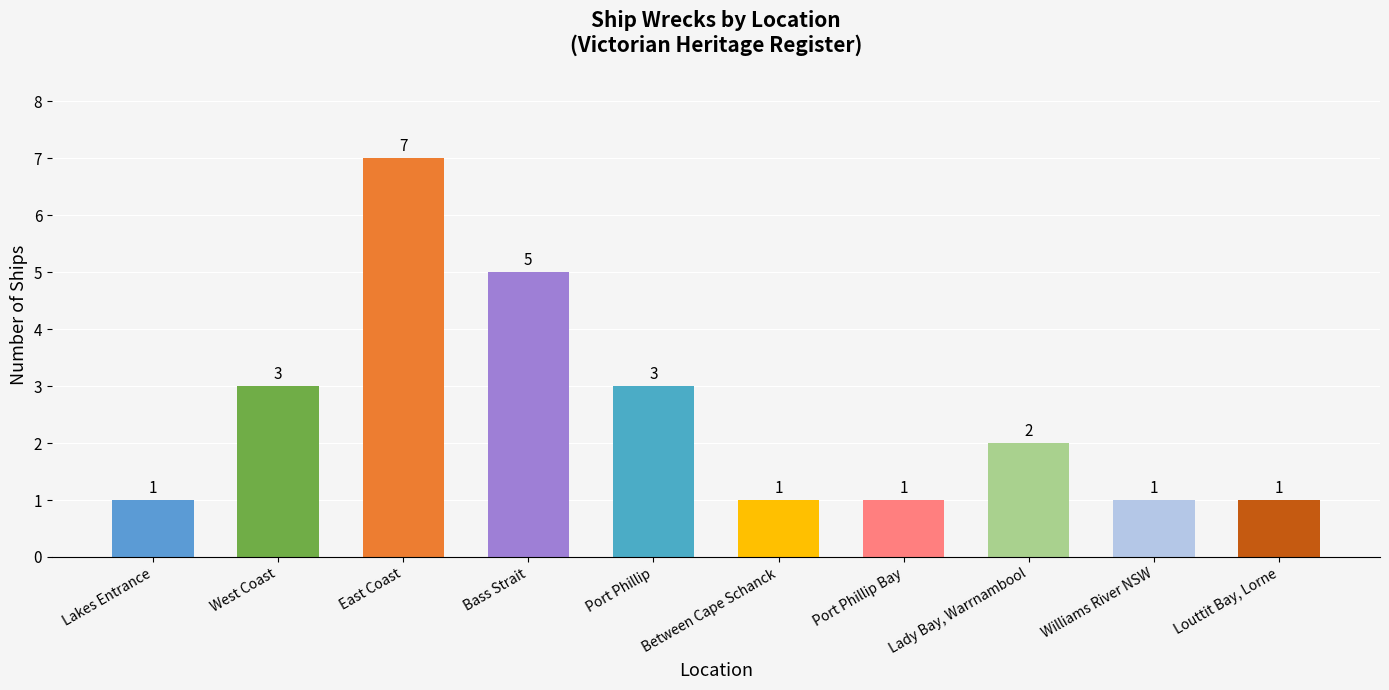

What is the label of the 6th bar from the right?

Port Phillip